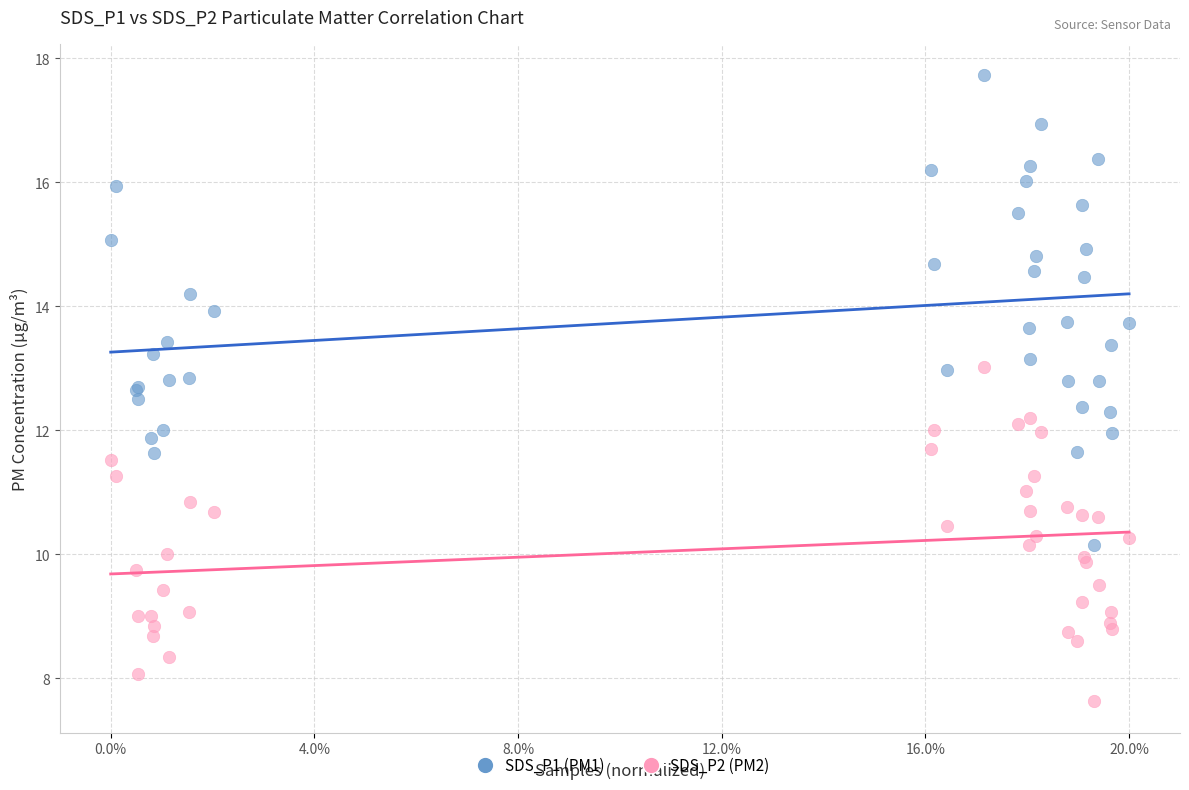

What are all the series names shown in the legend?

SDS_P1 (PM1), SDS_P2 (PM2)